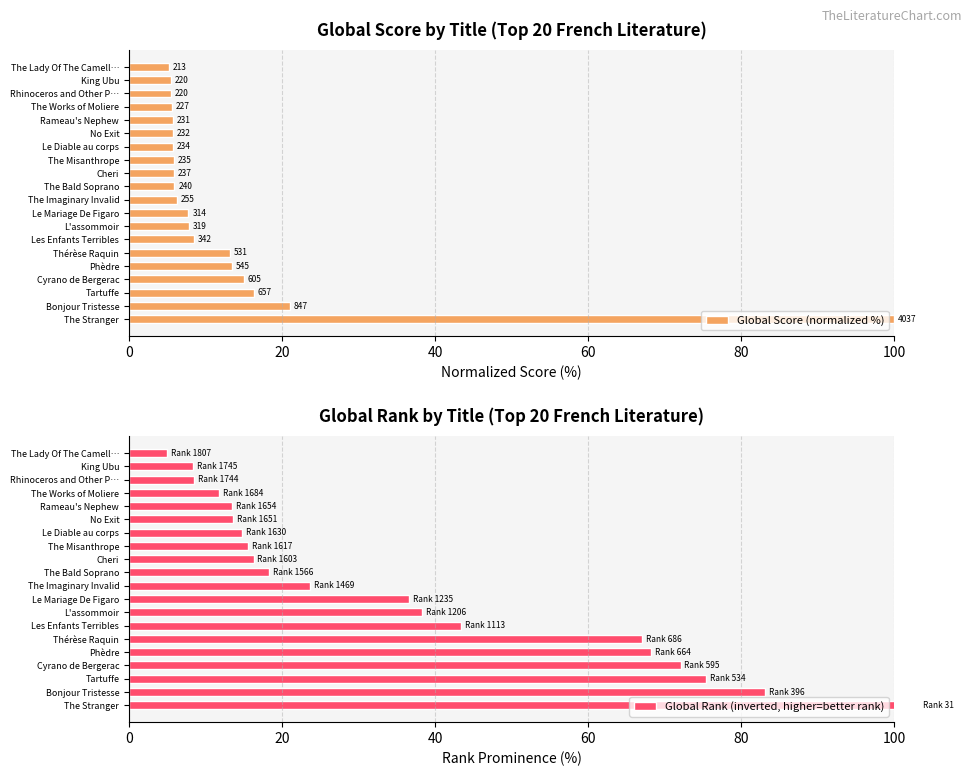

What is the sum of all Global Rank (inverted, higher=better rank) values?

737.0